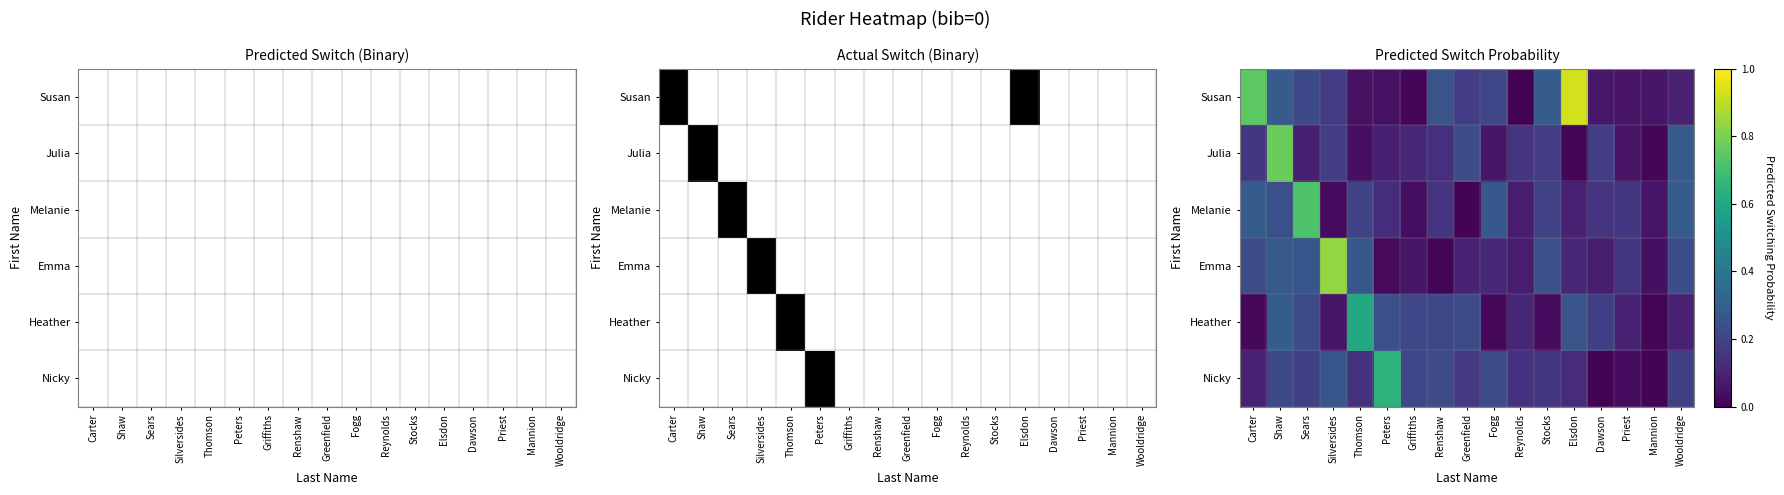

Where is Emma nearest to the value 0?

Renshaw